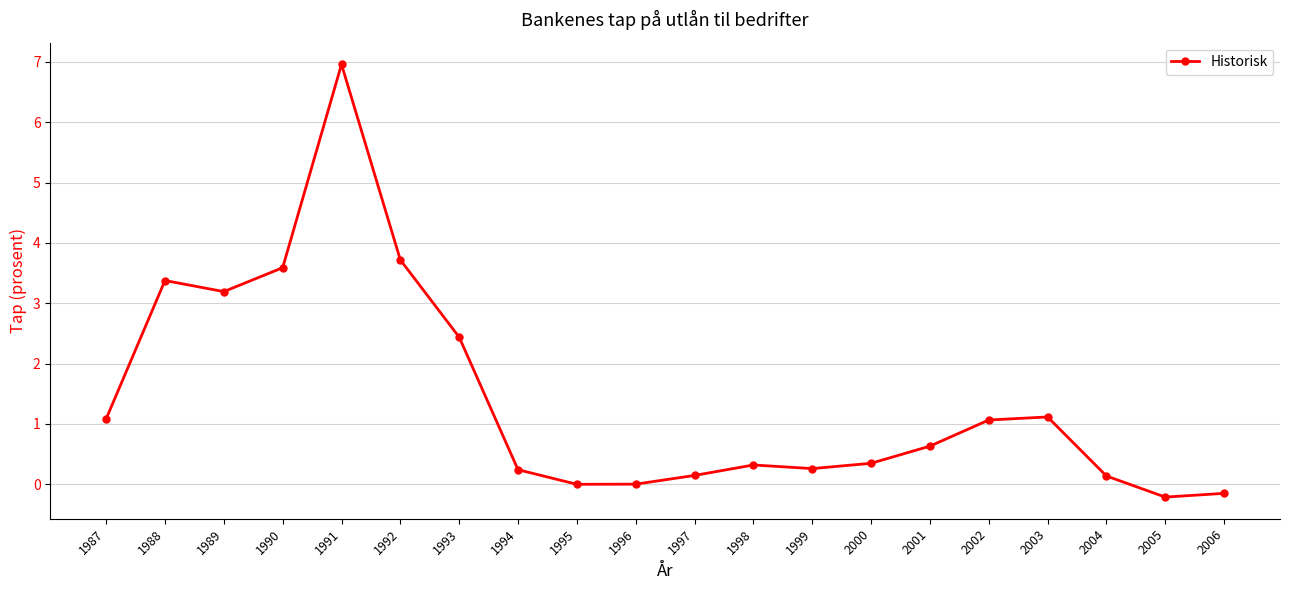

What is the value of the 16th point from the left?

1.1